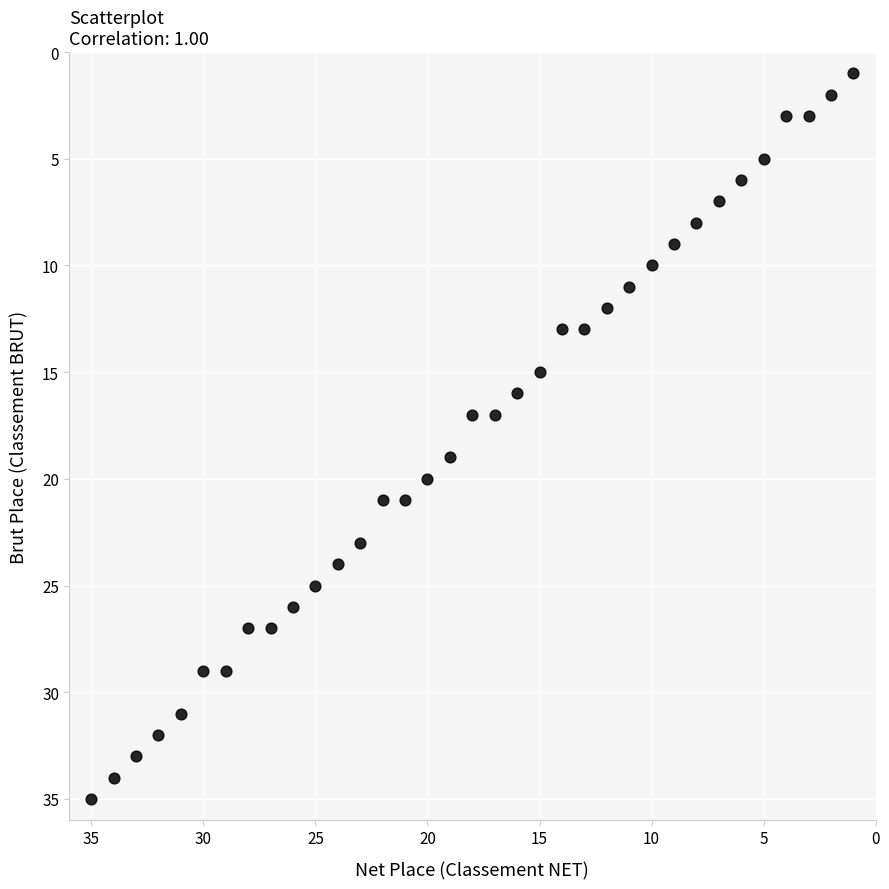

What is the range of Y values (max minus min)?

34